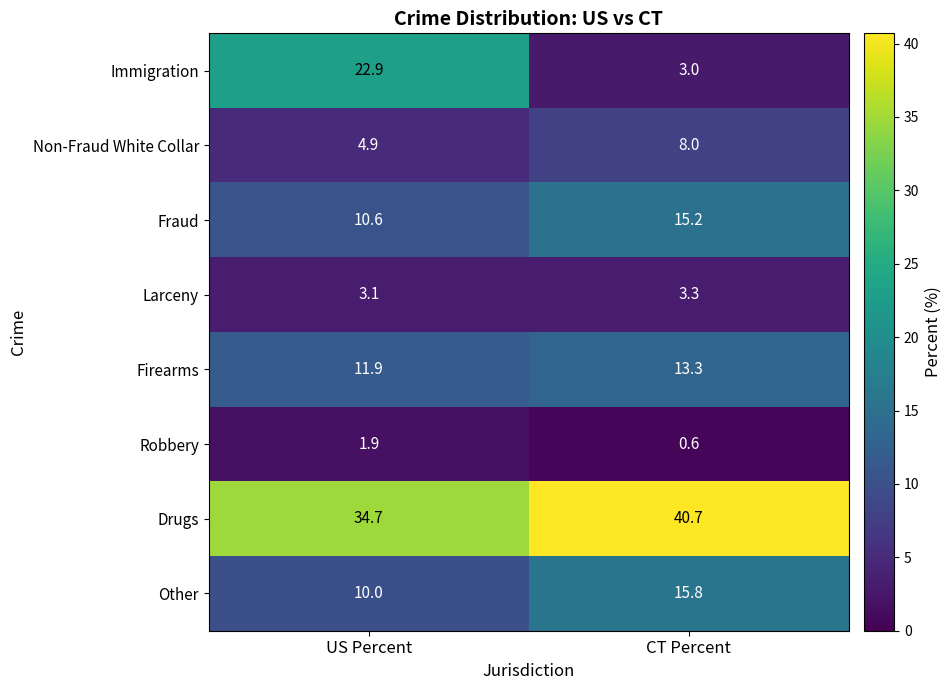

Which series has the largest total across all categories?

Drugs